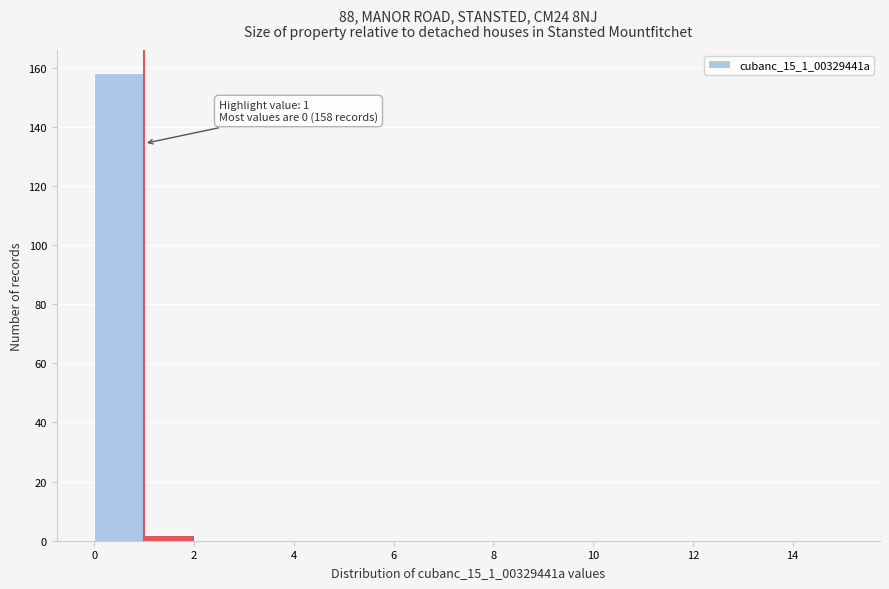

Which range on the x-axis has the tallest bar?

0 to 1